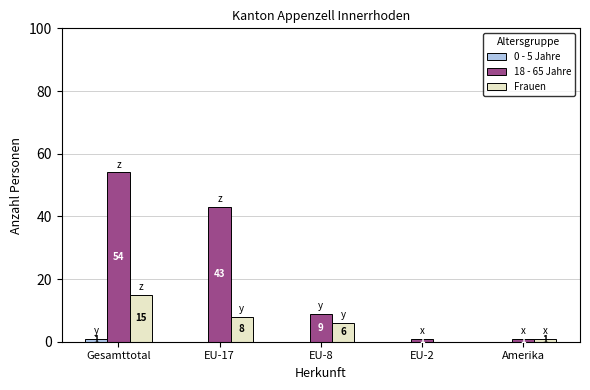

Between EU-17 and Amerika, which series saw the biggest shift?

18 - 65 Jahre